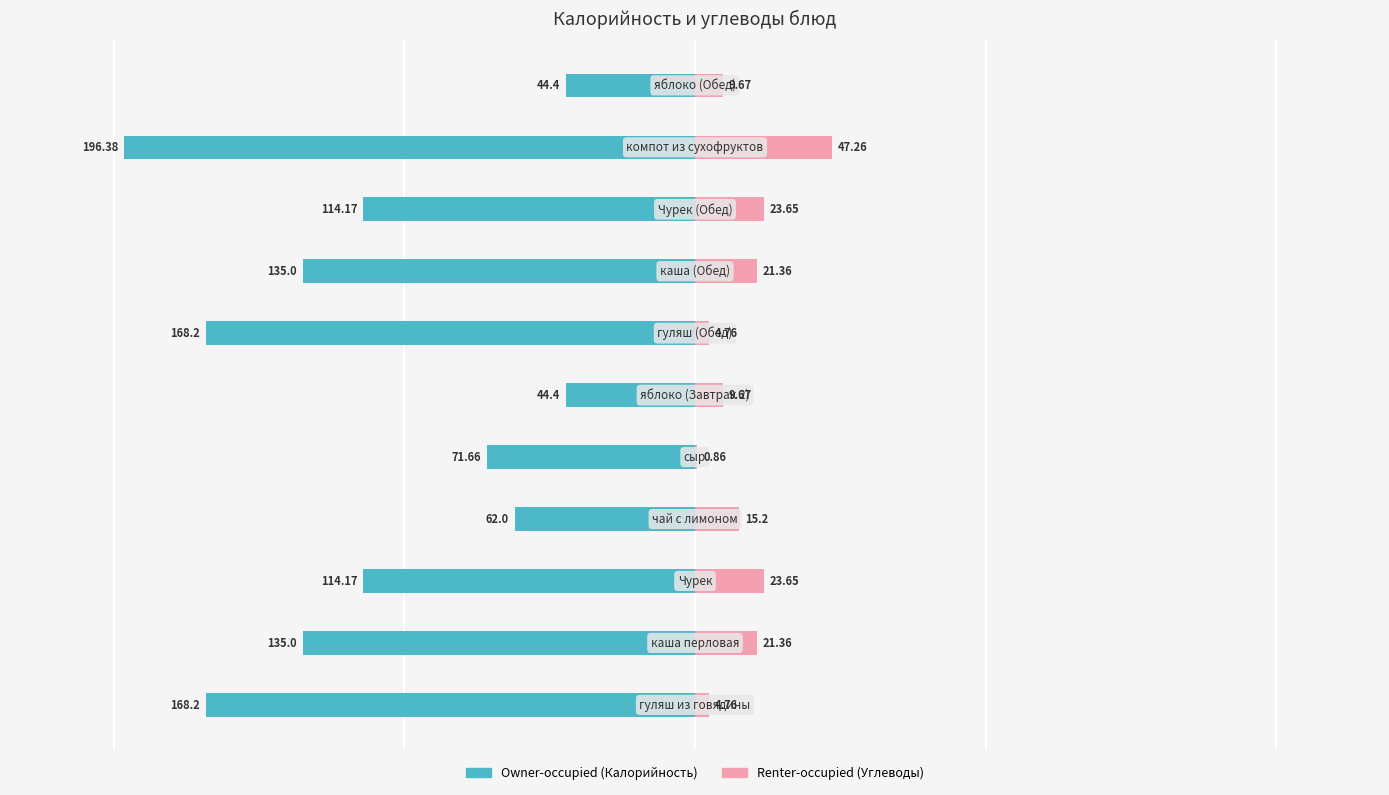

Reading right to left, extract all data points from this chart.

Owner-occupied: 10=-44.4	9=-196.4	8=-114.2	7=-135.0	6=-168.2	5=-44.4	4=-71.7	3=-62.0	2=-114.2	1=-135.0	0=-168.2
Renter-occupied: 10=9.7	9=47.3	8=23.6	7=21.4	6=4.8	5=9.7	4=0.9	3=15.2	2=23.6	1=21.4	0=4.8